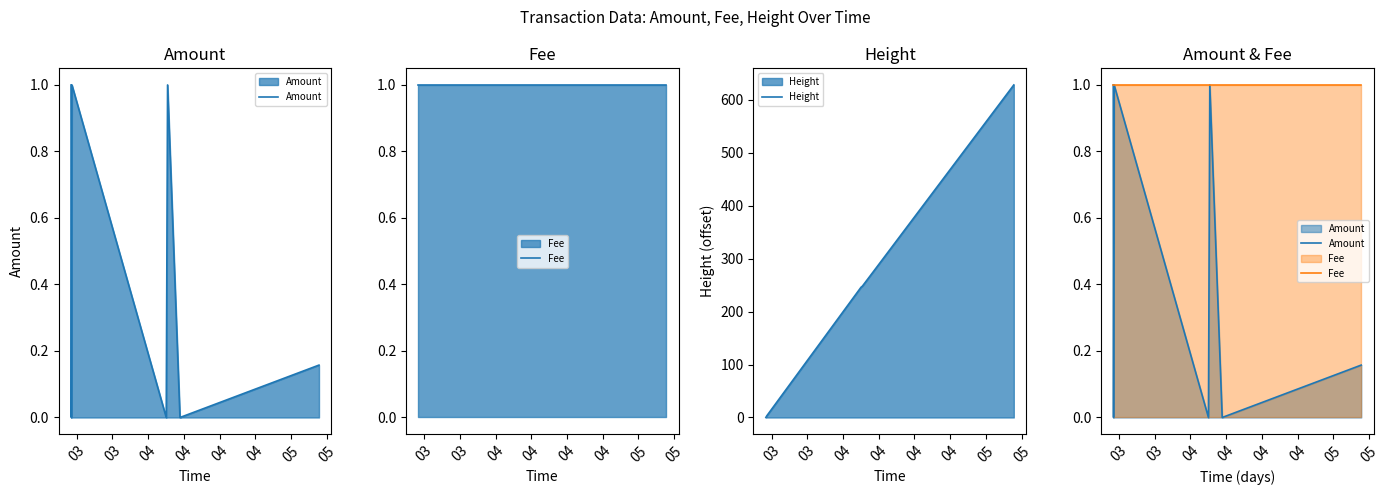

What is the maximum value for Height?

628